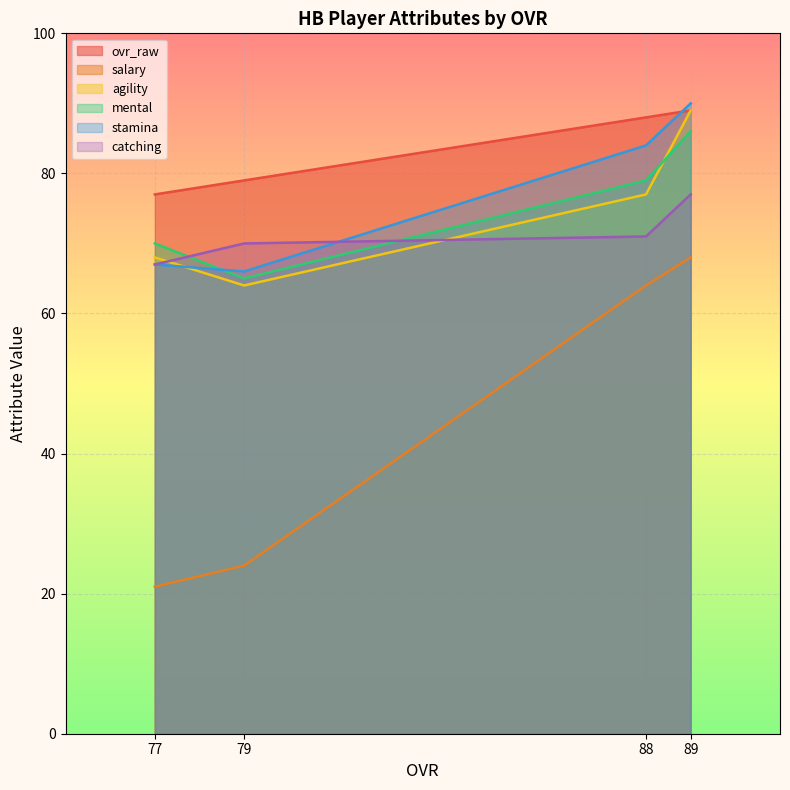

Reading left to right, transcribe all the data shown in this chart.

ovr_raw: 77=77	79=79	88=88	89=89
salary: 77=21	79=24	88=64	89=68
agility: 77=68	79=64	88=77	89=89
mental: 77=70	79=65	88=79	89=86
stamina: 77=67	79=66	88=84	89=90
catching: 77=67	79=70	88=71	89=77